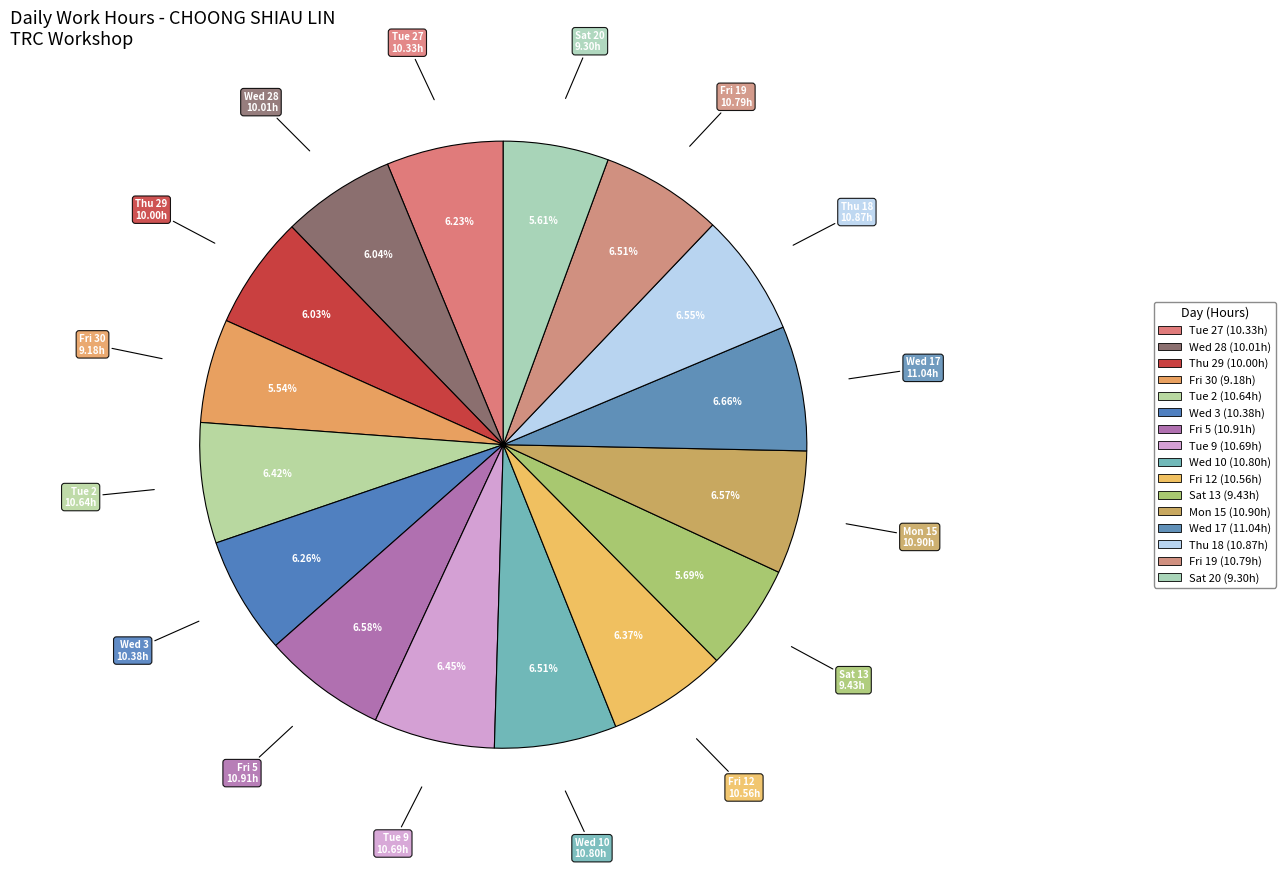

True or false: Fri 12 accounts for 19% of the total.

False